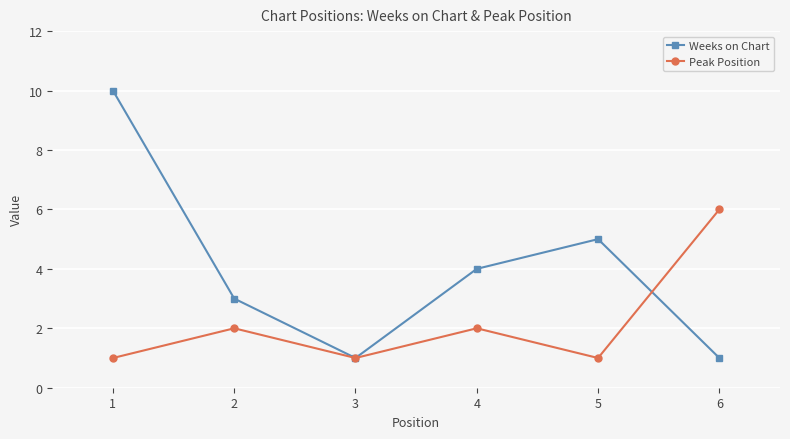

What is the lowest value of the Weeks on Chart series?

1